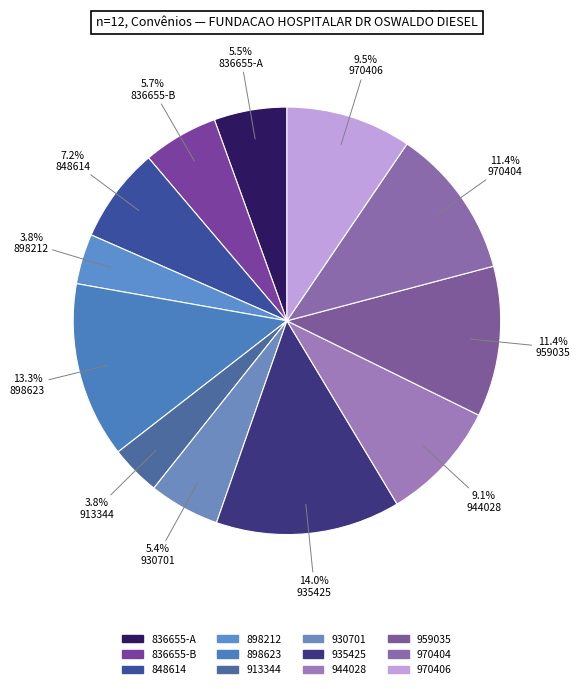

Which slice is the smallest?

898212